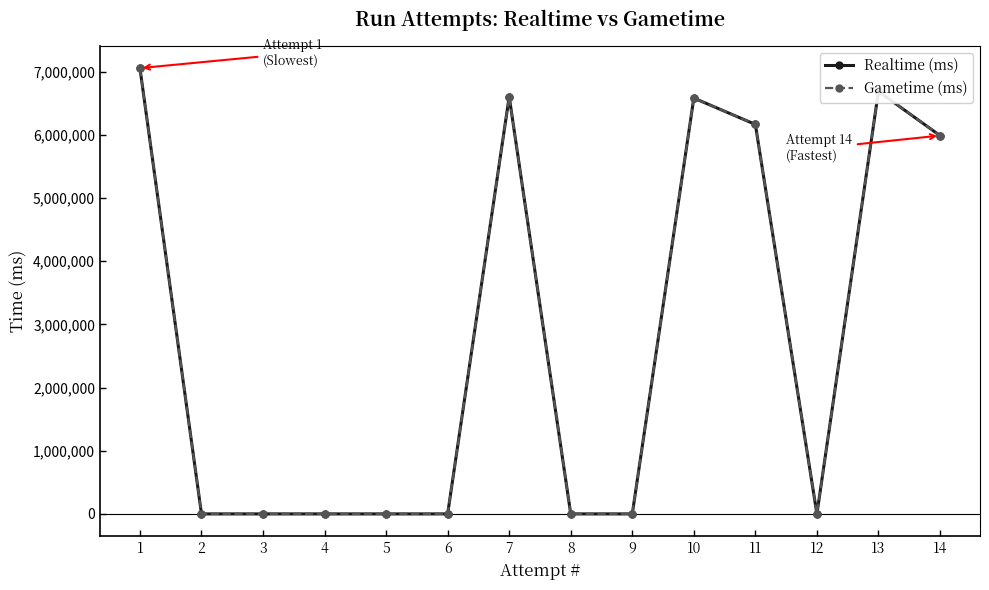

True or false: Gametime (ms) and Realtime (ms) cross at least once.

False